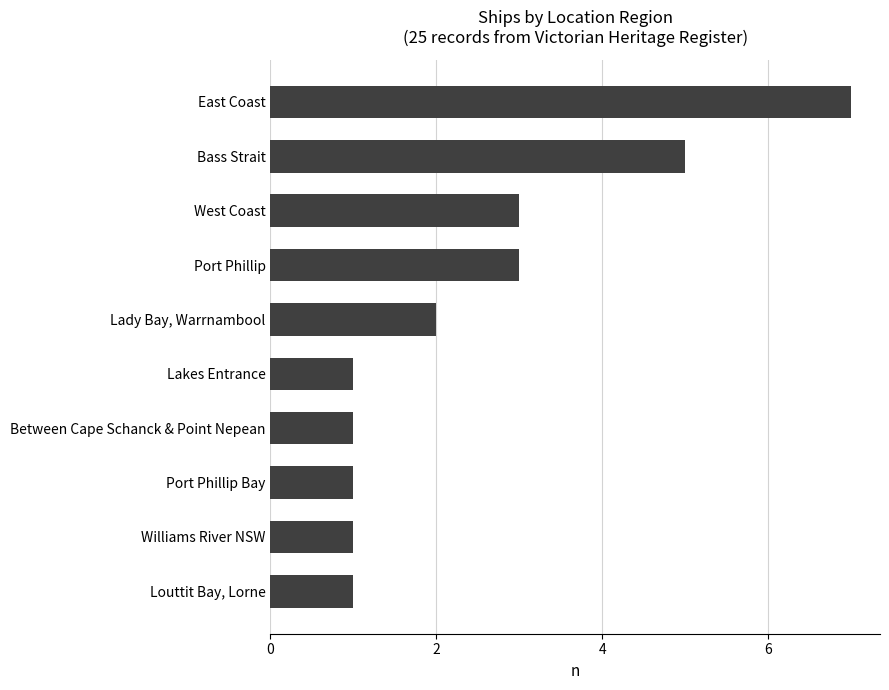

What is the difference between the maximum and minimum values?

6